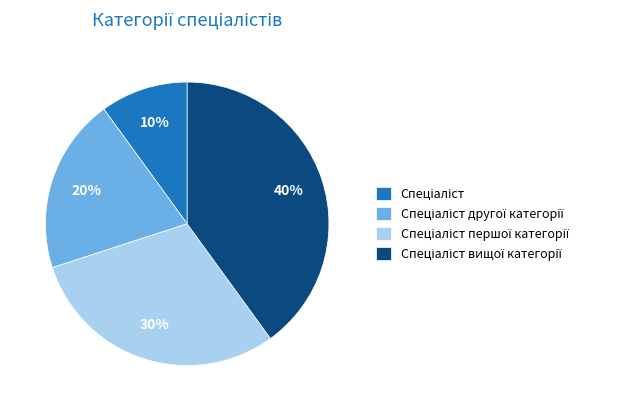

To the nearest percent, what is the difference between the largest and smallest slice percentages?

30%